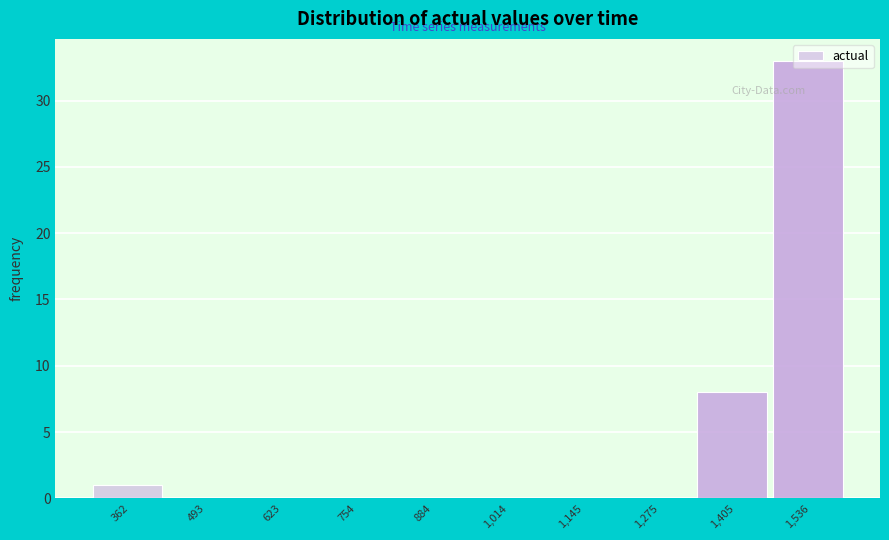

What is the greatest value displayed?

33